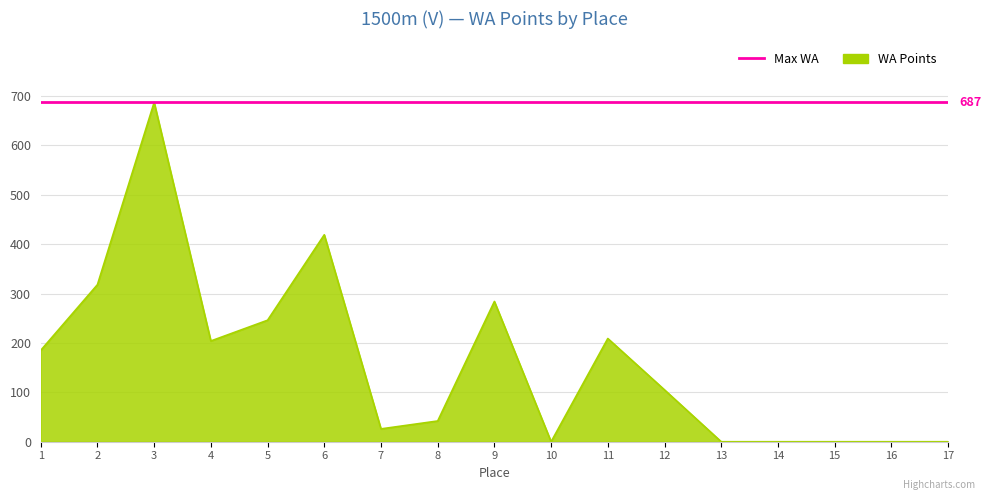

What is the ratio of the value at 9 to the value at 2?

0.9